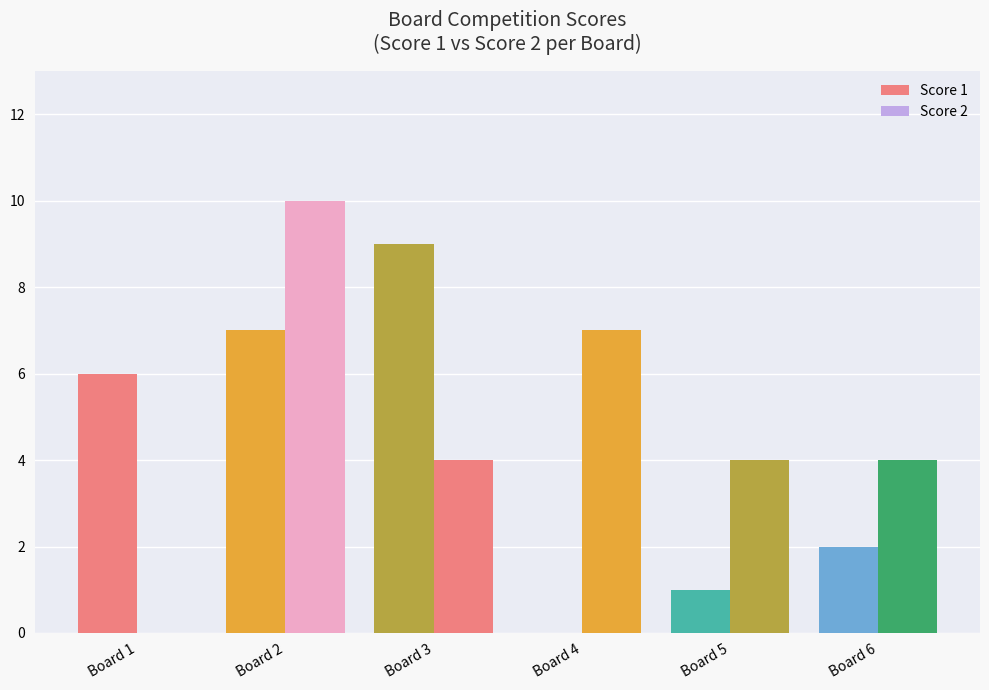

How many distinct data groups are displayed?

2